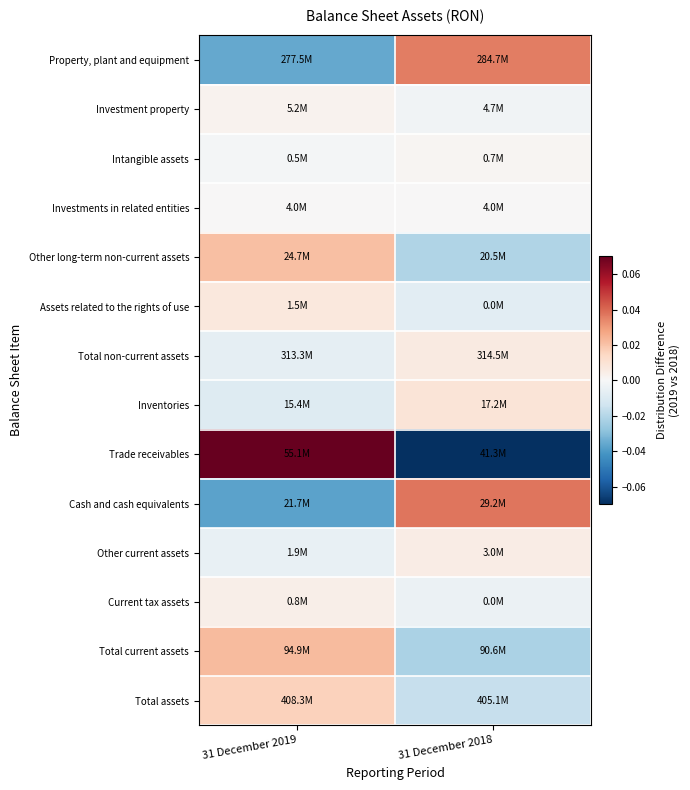

Count the number of data series in this chart.

14